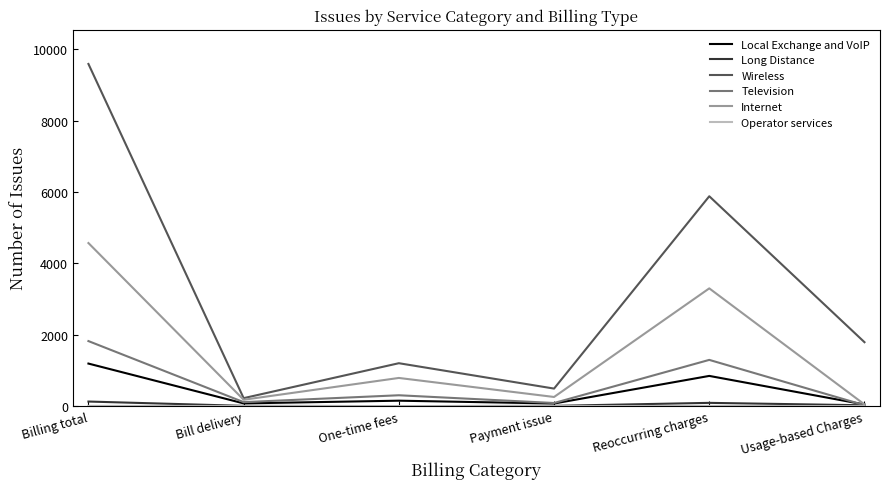

Which category has the highest value across all series?

Billing total